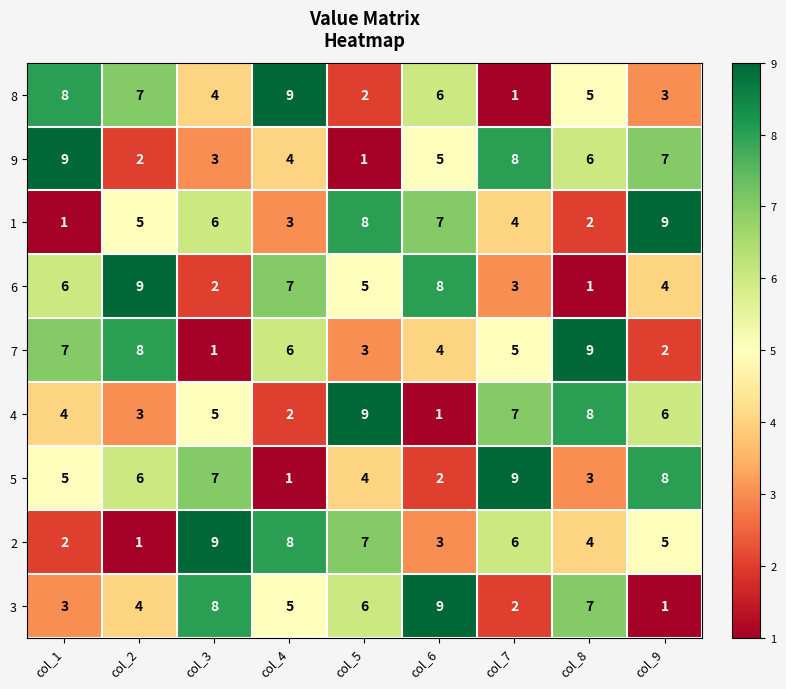

At how many categories does at least one series exceed 7?

9